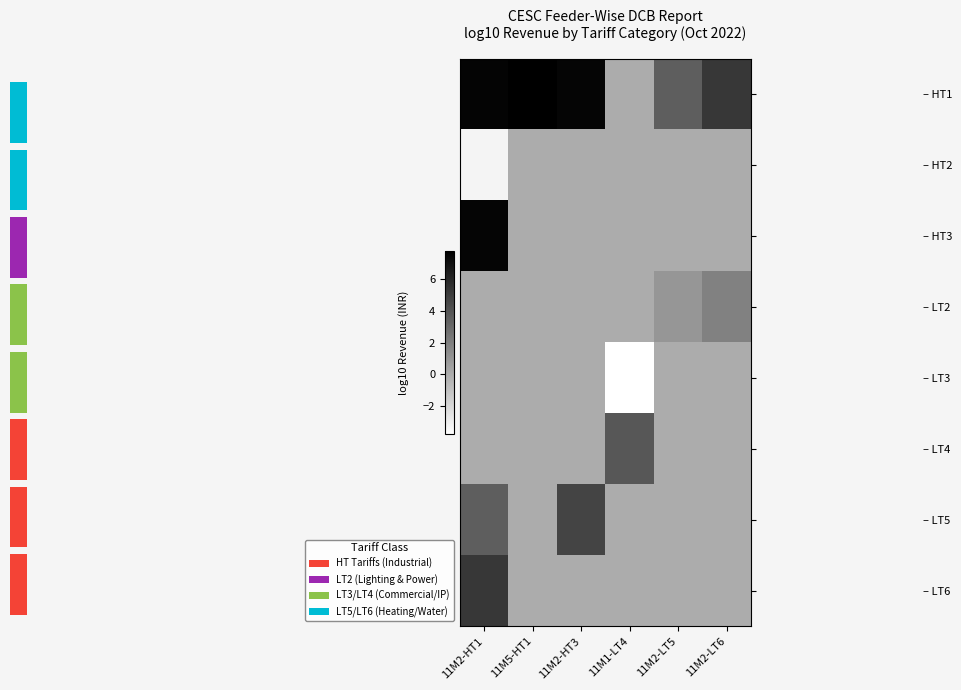

Where is – HT3 nearest to the value 3?

11M5-HT1